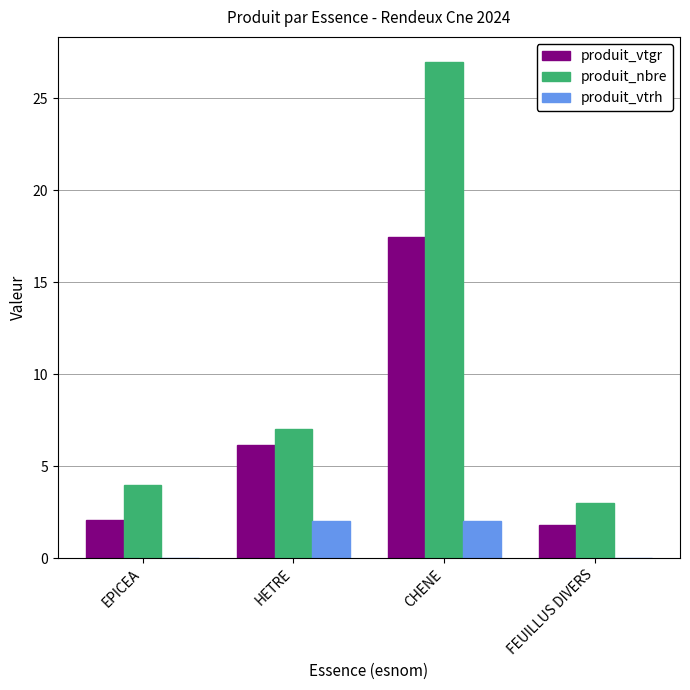

The value of produit_vtrh at EPICEA is 0.0. True or false?

True